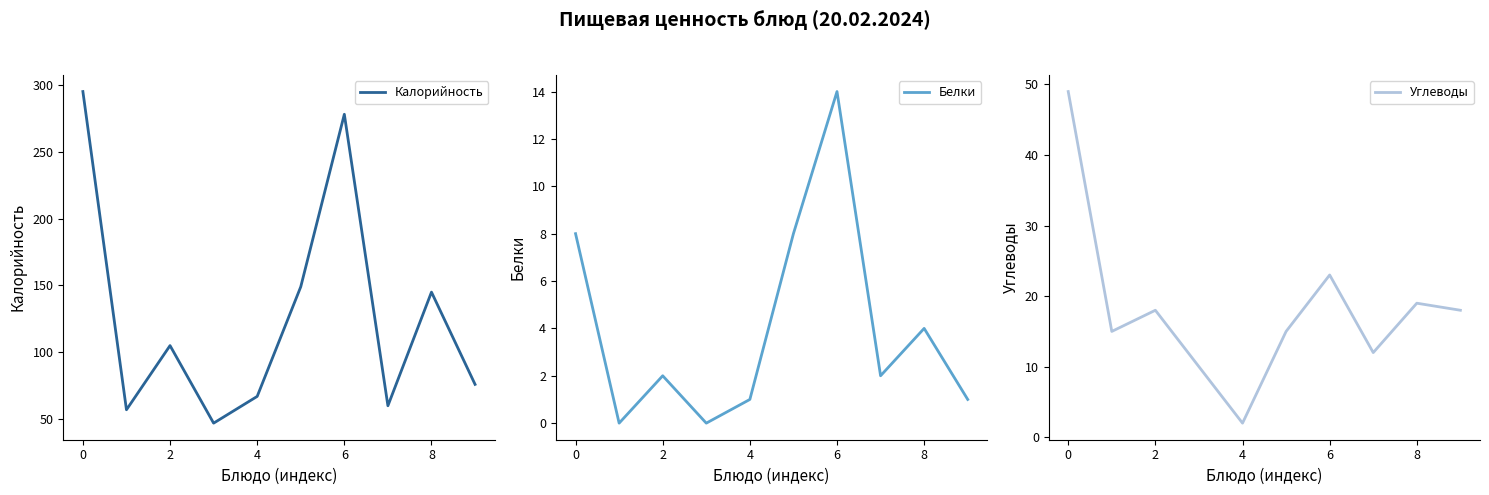

The value of Калорийность at 0 is 456. True or false?

False